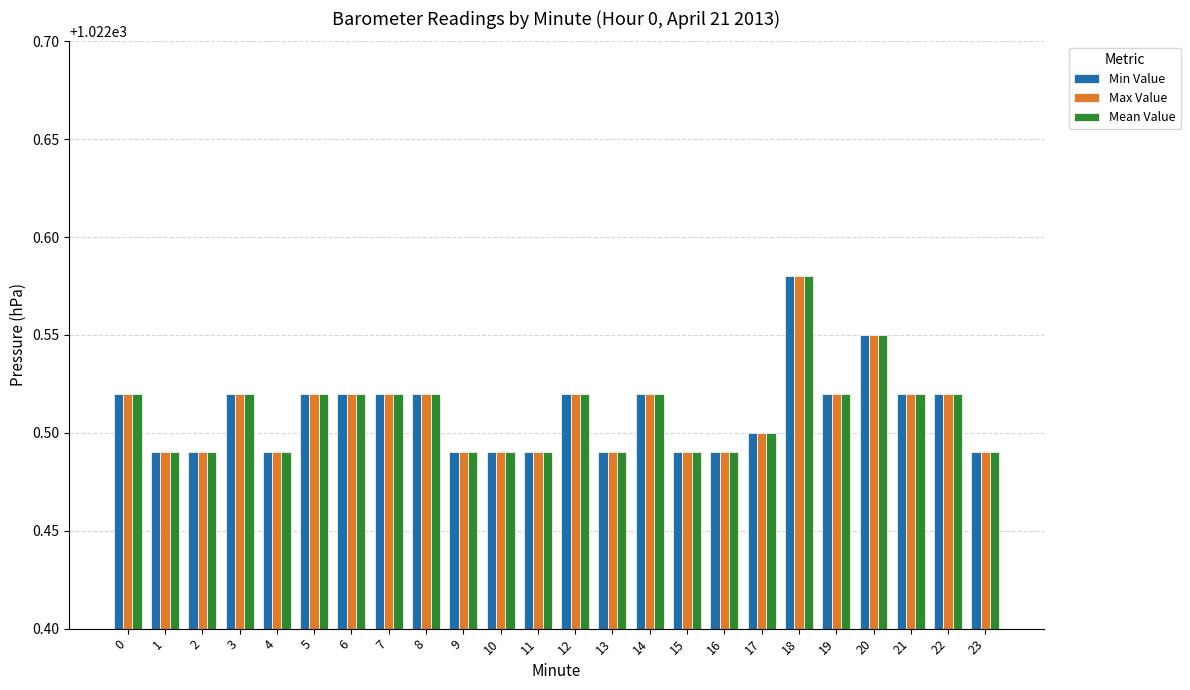

What are all the series names shown in the legend?

Min Value, Max Value, Mean Value